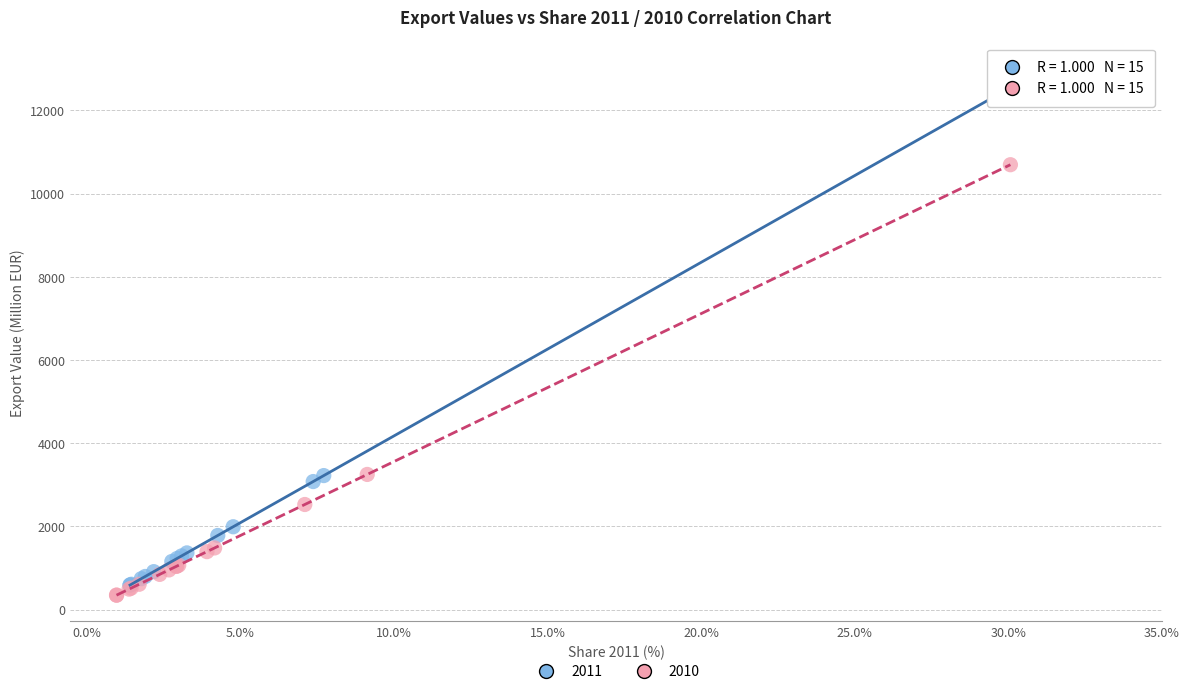

Which series reaches the maximum Y coordinate?

2011